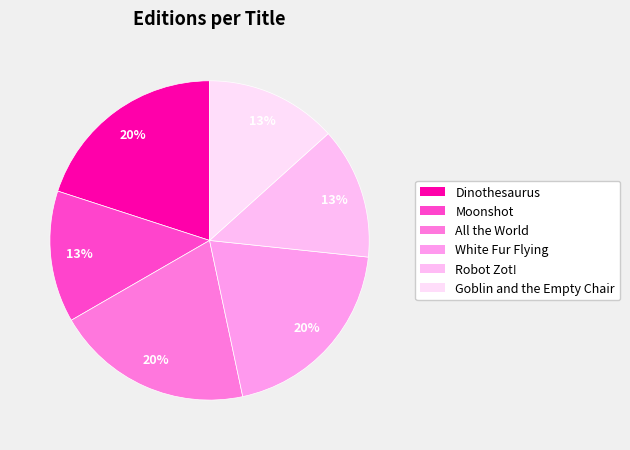

How many segments does this pie chart have?

6